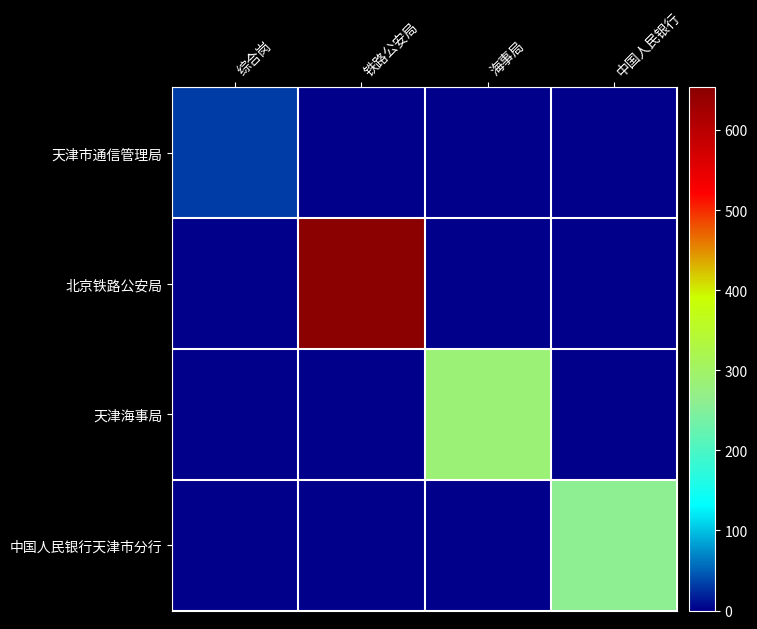

Count the number of categories in the chart.

4